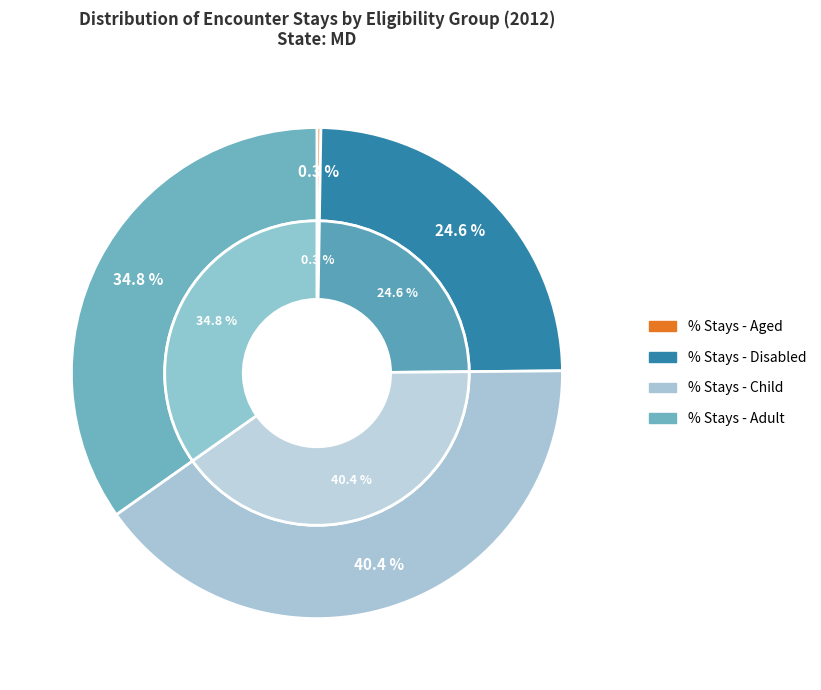

What is the change in value from % Stays - Aged to % Stays - Adult?

+34.5